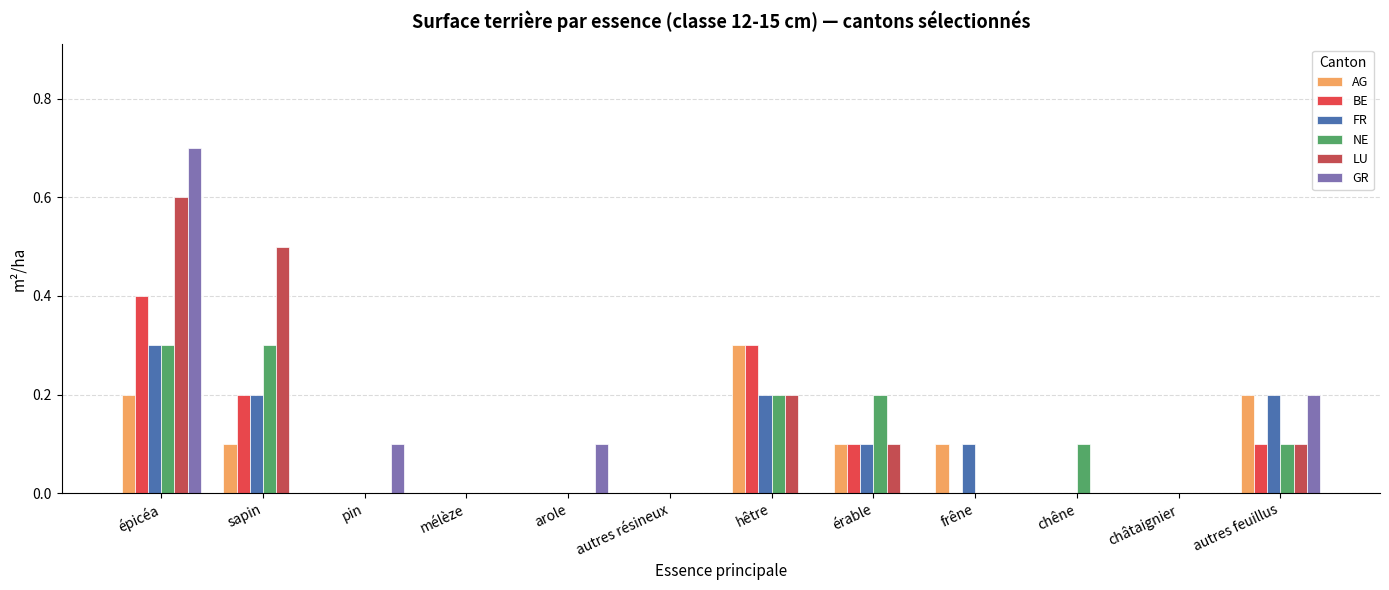

Which series has the largest total across all categories?

LU